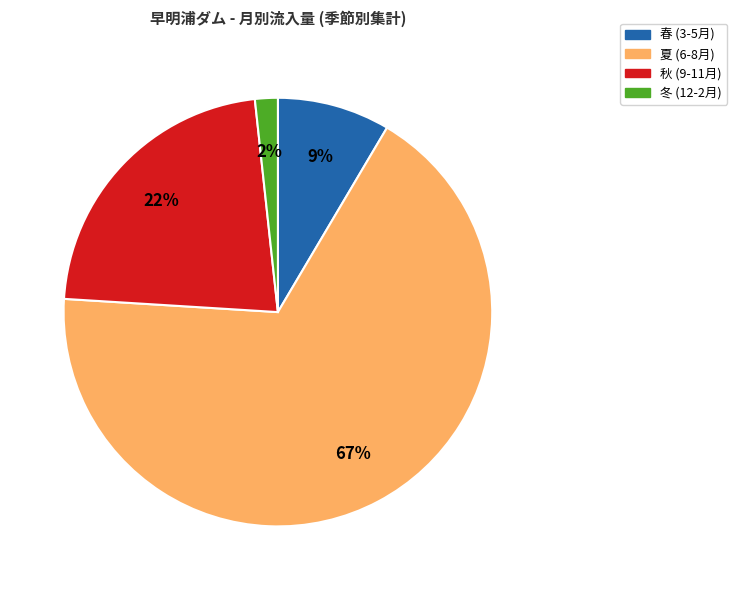

Is it true that 秋 (9-11月) is 12% of the pie?

False